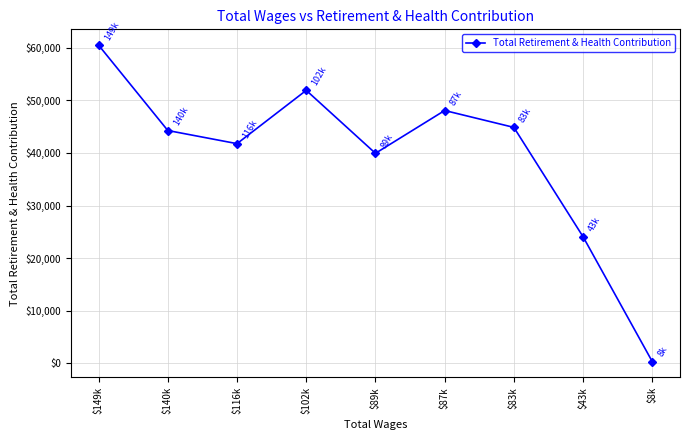

What position from the right is $8k?

1